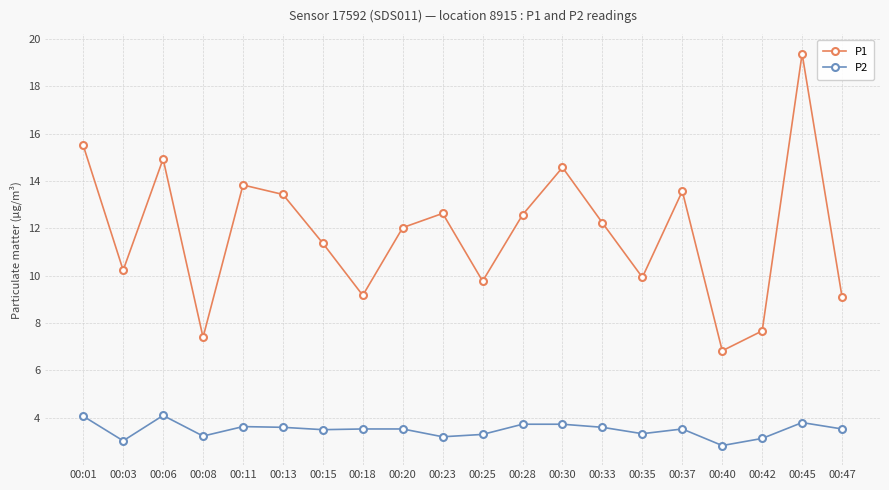

What is the difference between the highest and lowest values at 00:33?

8.6